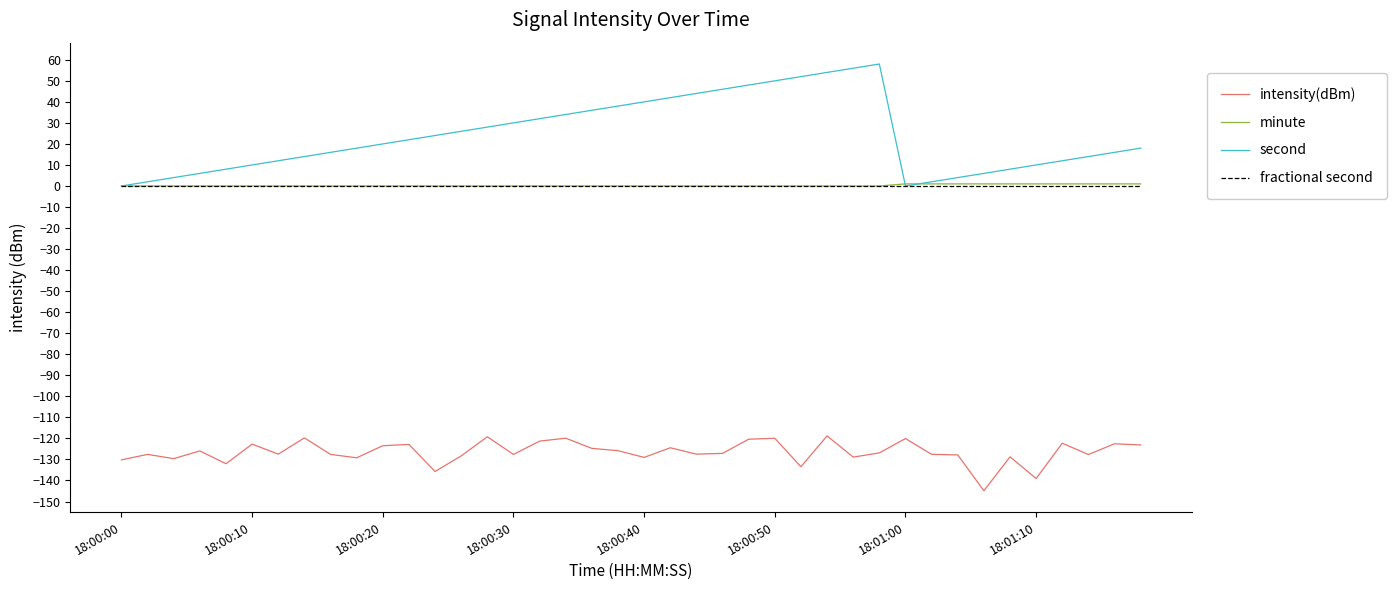

What is the difference between the second highest and minimum values in the second series?

56.0